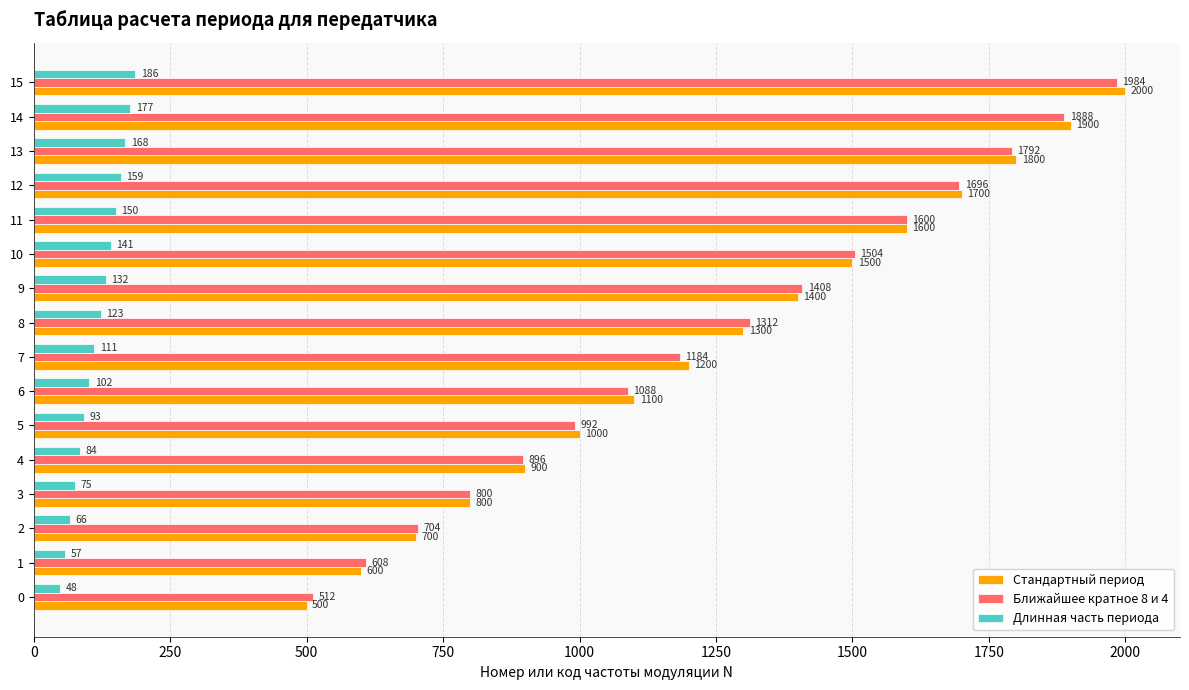

Is the value of Ближайшее кратное 8 и 4 at 3 greater than the value of Стандартный период at 14?

No